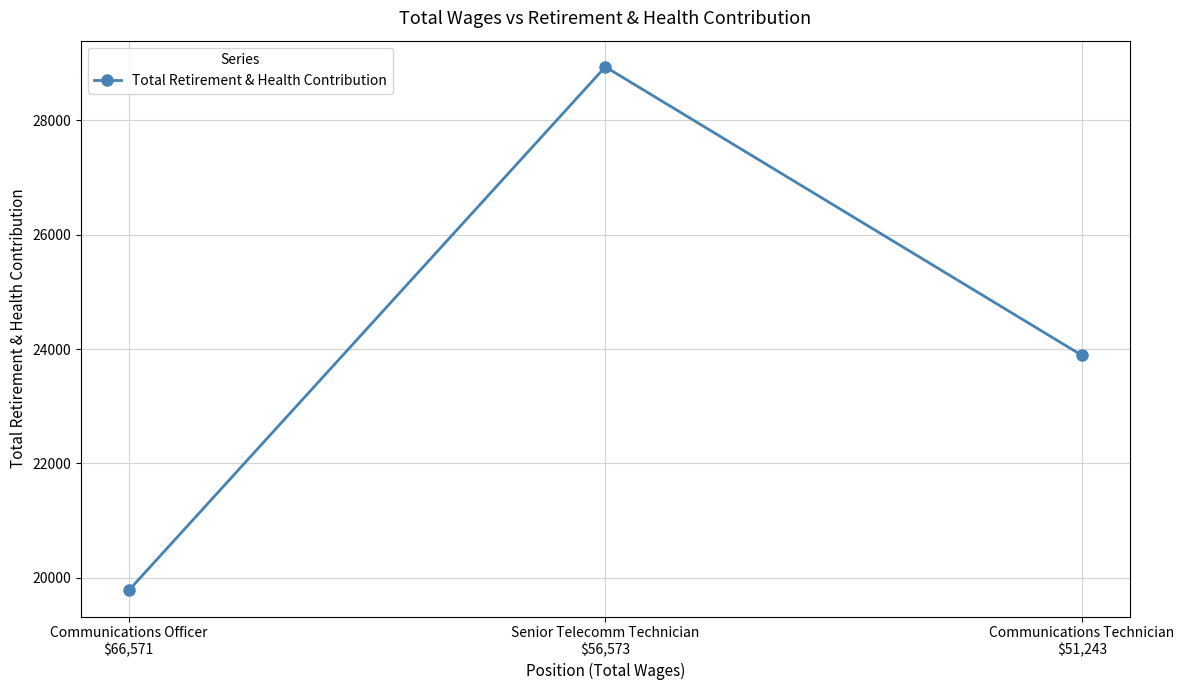

Approximately how many times larger is the value at Communications Technician
$51,243 compared to Communications Officer
$66,571?

1.2